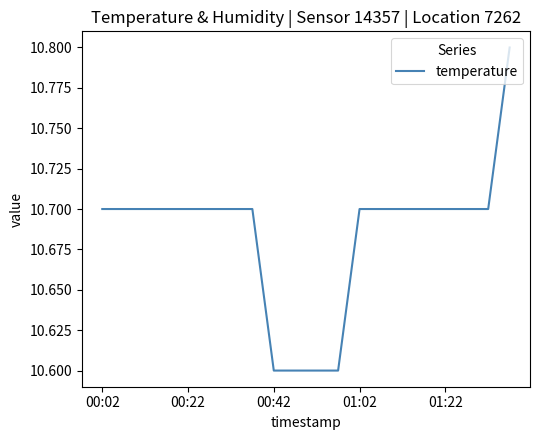

What is the greatest value displayed?

10.8